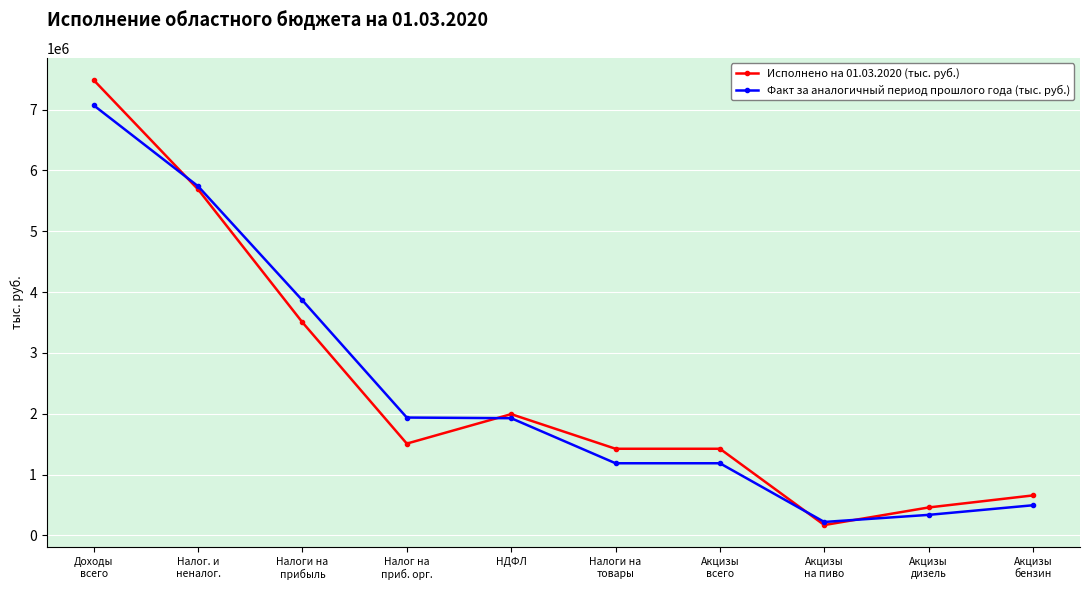

Rank the series at Налоги на
товары from highest to lowest value.

Исполнено на 01.03.2020 (тыс. руб.), Факт за аналогичный период прошлого года (тыс. руб.)